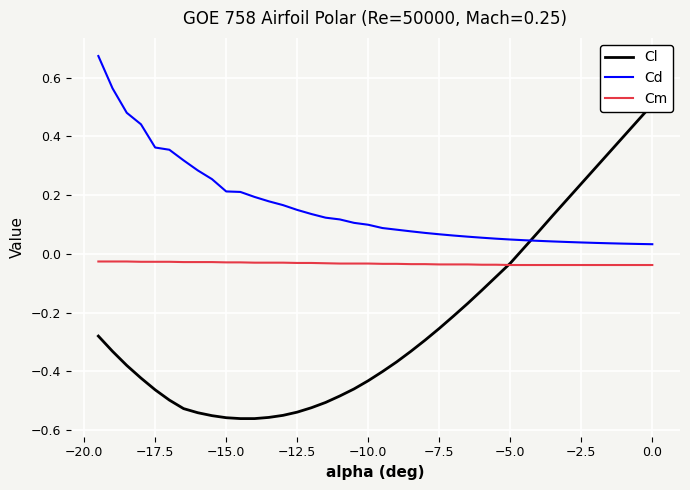

True or false: Cd has more than 1 interior local peaks.

False